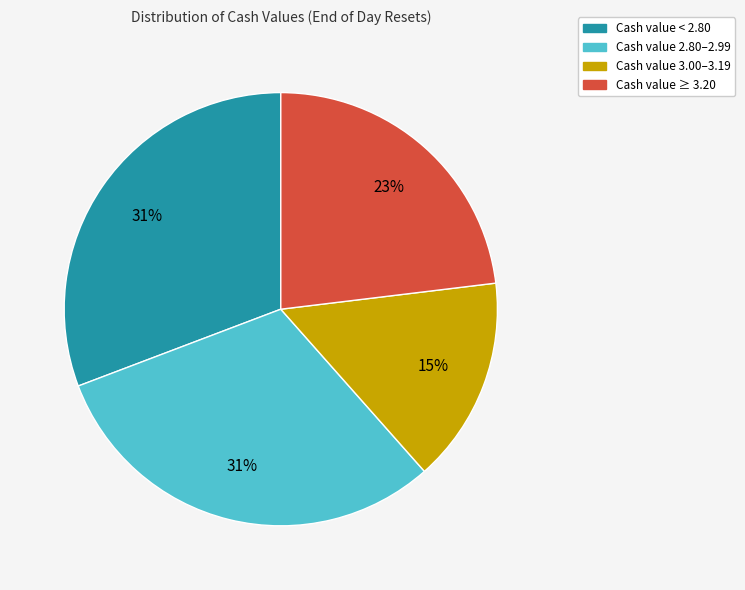

To the nearest percent, what is the average slice percentage?

25%